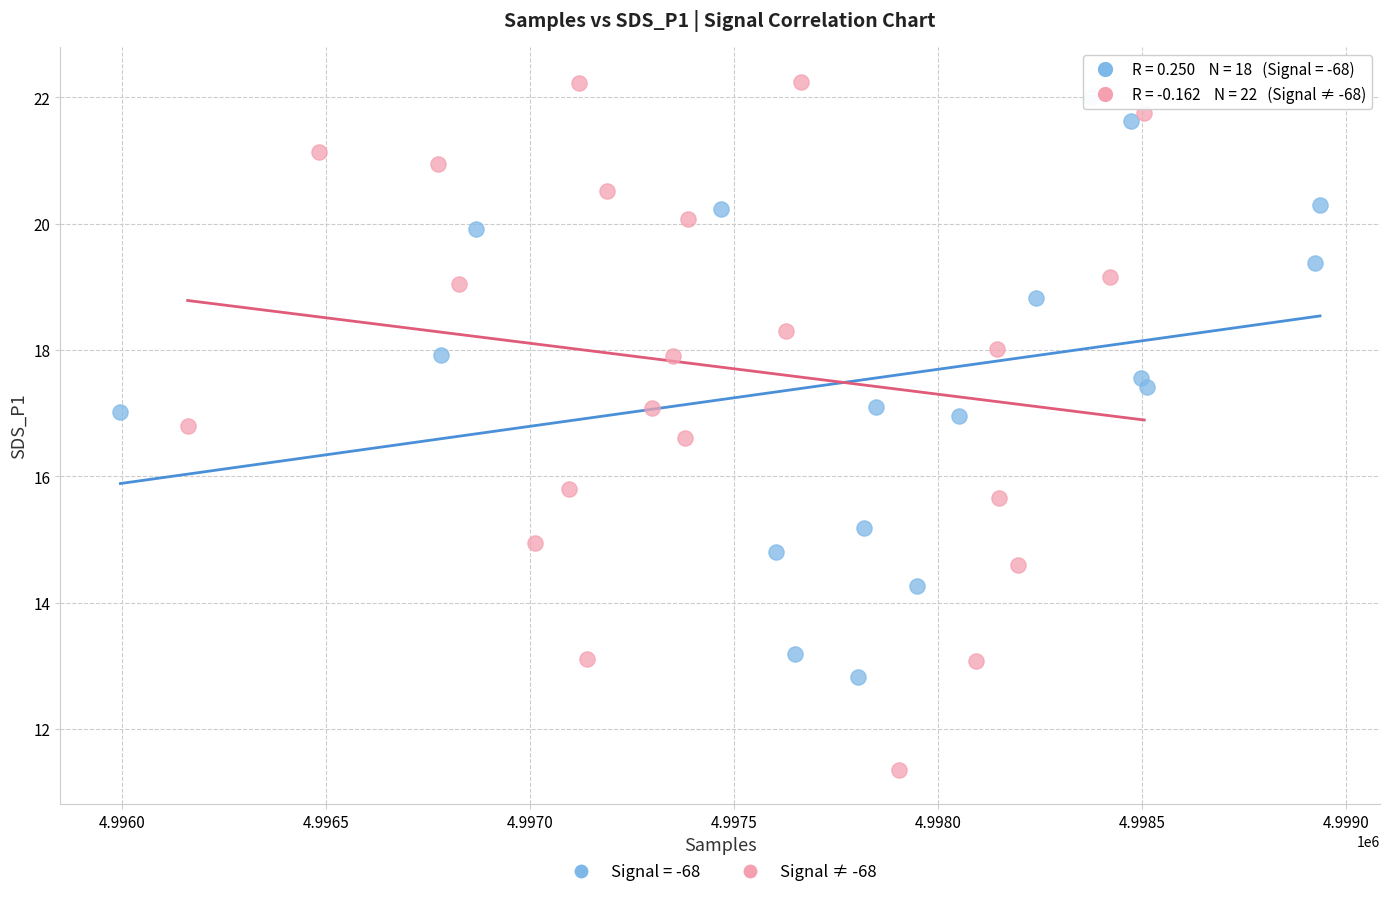

Which series reaches the minimum Y coordinate?

Signal ≠ -68